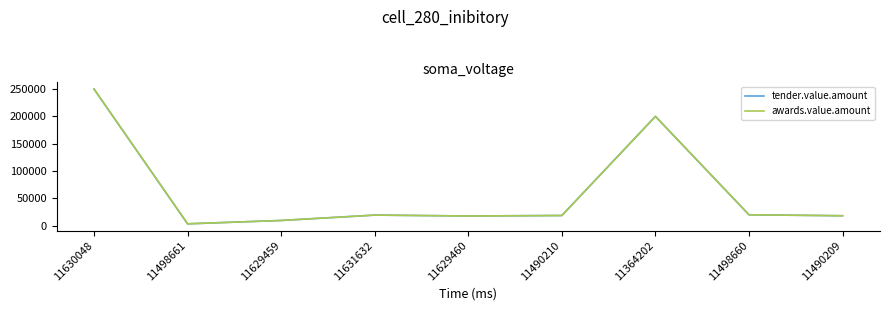

At which category is the sum across all series the highest?

11630048